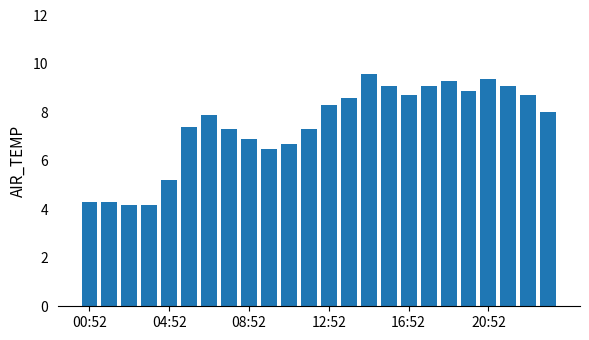

How many series are shown in this chart?

1